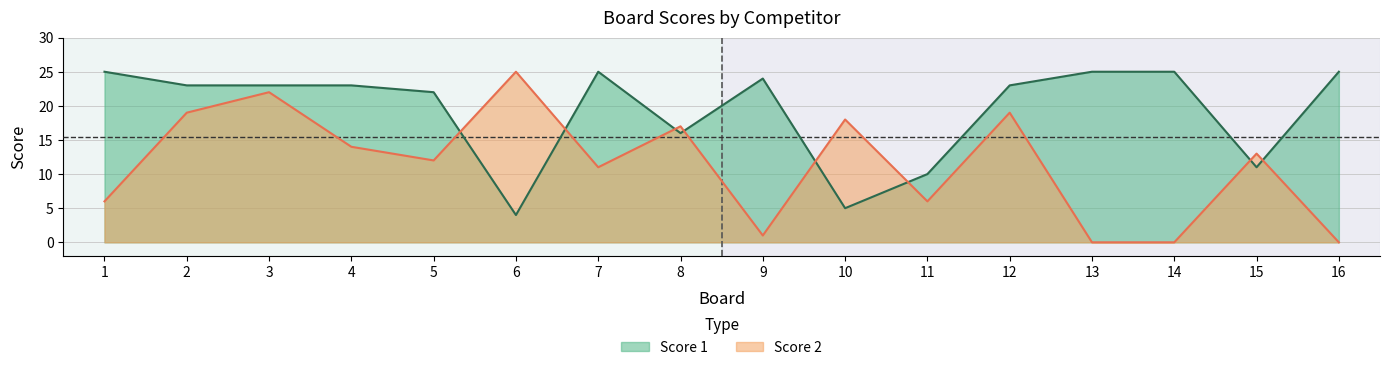

Which series has the largest total across all categories?

Score 1